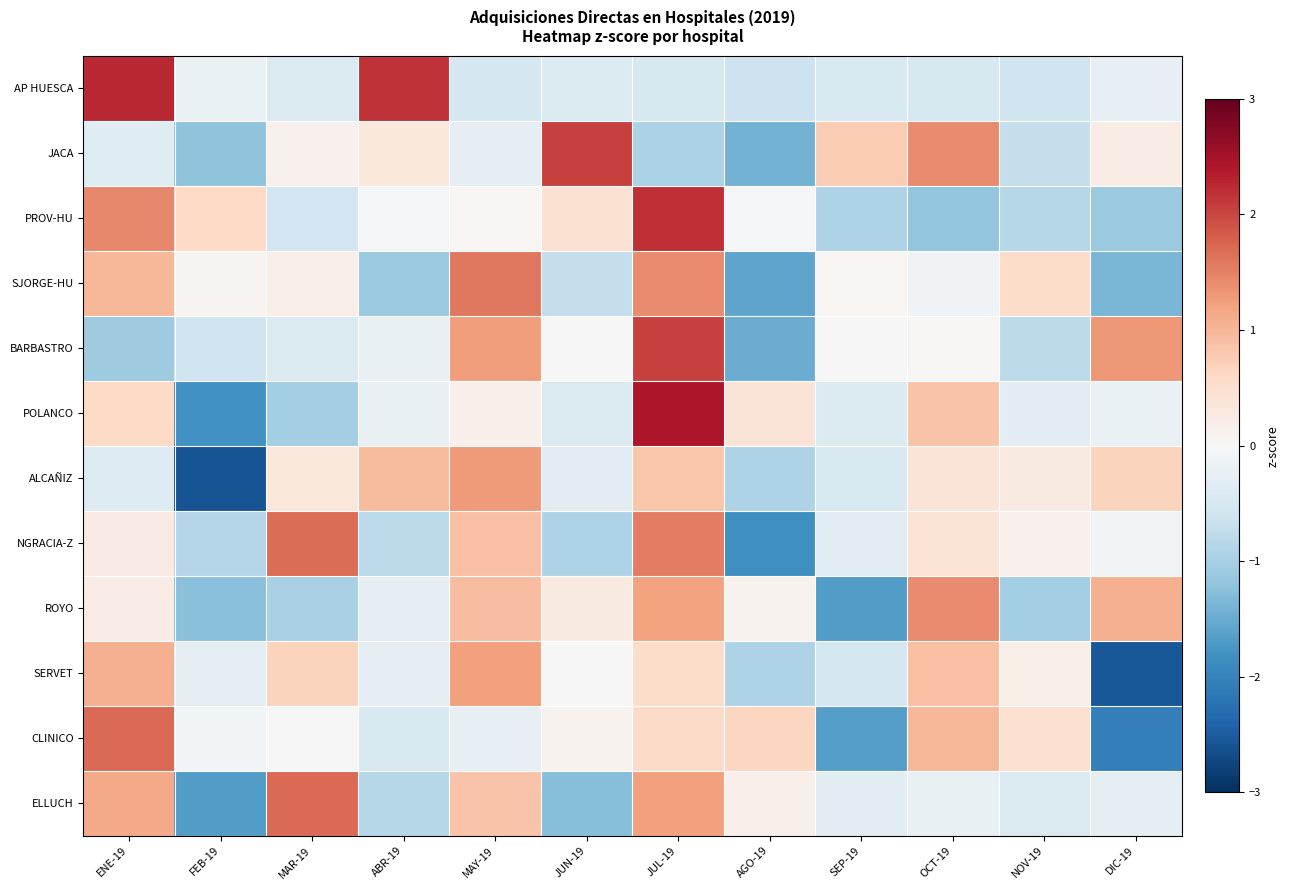

Reading left to right, list all the values displayed in this chart.

AP HUESCA: ENE-19=2.3	FEB-19=-0.2	MAR-19=-0.4	ABR-19=2.2	MAY-19=-0.5	JUN-19=-0.4	JUL-19=-0.5	AGO-19=-0.6	SEP-19=-0.5	OCT-19=-0.5	NOV-19=-0.6	DIC-19=-0.2
JACA: ENE-19=-0.4	FEB-19=-1.2	MAR-19=0.1	ABR-19=0.3	MAY-19=-0.3	JUN-19=2.0	JUL-19=-0.9	AGO-19=-1.4	SEP-19=0.8	OCT-19=1.4	NOV-19=-0.7	DIC-19=0.2
PROV-HU: ENE-19=1.4	FEB-19=0.6	MAR-19=-0.6	ABR-19=-0.0	MAY-19=0.1	JUN-19=0.5	JUL-19=2.2	AGO-19=-0.0	SEP-19=-0.9	OCT-19=-1.2	NOV-19=-0.9	DIC-19=-1.1
SJORGE-HU: ENE-19=1.0	FEB-19=0.1	MAR-19=0.2	ABR-19=-1.1	MAY-19=1.6	JUN-19=-0.7	JUL-19=1.4	AGO-19=-1.6	SEP-19=0.1	OCT-19=-0.1	NOV-19=0.6	DIC-19=-1.4
BARBASTRO: ENE-19=-1.1	FEB-19=-0.6	MAR-19=-0.4	ABR-19=-0.2	MAY-19=1.3	JUN-19=-0.0	JUL-19=2.0	AGO-19=-1.5	SEP-19=0.0	OCT-19=0.0	NOV-19=-0.8	DIC-19=1.3
POLANCO: ENE-19=0.6	FEB-19=-1.8	MAR-19=-1.0	ABR-19=-0.2	MAY-19=0.2	JUN-19=-0.4	JUL-19=2.4	AGO-19=0.4	SEP-19=-0.4	OCT-19=0.9	NOV-19=-0.3	DIC-19=-0.2
ALCAÑIZ: ENE-19=-0.4	FEB-19=-2.6	MAR-19=0.3	ABR-19=0.9	MAY-19=1.3	JUN-19=-0.4	JUL-19=0.8	AGO-19=-0.9	SEP-19=-0.4	OCT-19=0.4	NOV-19=0.3	DIC-19=0.7
NGRACIA-Z: ENE-19=0.2	FEB-19=-0.9	MAR-19=1.7	ABR-19=-0.8	MAY-19=0.9	JUN-19=-0.9	JUL-19=1.5	AGO-19=-1.9	SEP-19=-0.3	OCT-19=0.4	NOV-19=0.1	DIC-19=-0.1
ROYO: ENE-19=0.2	FEB-19=-1.2	MAR-19=-1.0	ABR-19=-0.3	MAY-19=0.9	JUN-19=0.3	JUL-19=1.2	AGO-19=0.1	SEP-19=-1.7	OCT-19=1.4	NOV-19=-1.0	DIC-19=1.1
SERVET: ENE-19=1.1	FEB-19=-0.3	MAR-19=0.7	ABR-19=-0.3	MAY-19=1.2	JUN-19=0.0	JUL-19=0.6	AGO-19=-0.9	SEP-19=-0.5	OCT-19=0.9	NOV-19=0.2	DIC-19=-2.5
CLINICO: ENE-19=1.7	FEB-19=-0.1	MAR-19=0.0	ABR-19=-0.4	MAY-19=-0.2	JUN-19=0.1	JUL-19=0.6	AGO-19=0.6	SEP-19=-1.6	OCT-19=1.0	NOV-19=0.5	DIC-19=-2.1
ELLUCH: ENE-19=1.1	FEB-19=-1.7	MAR-19=1.7	ABR-19=-0.8	MAY-19=0.8	JUN-19=-1.3	JUL-19=1.2	AGO-19=0.2	SEP-19=-0.3	OCT-19=-0.2	NOV-19=-0.4	DIC-19=-0.3